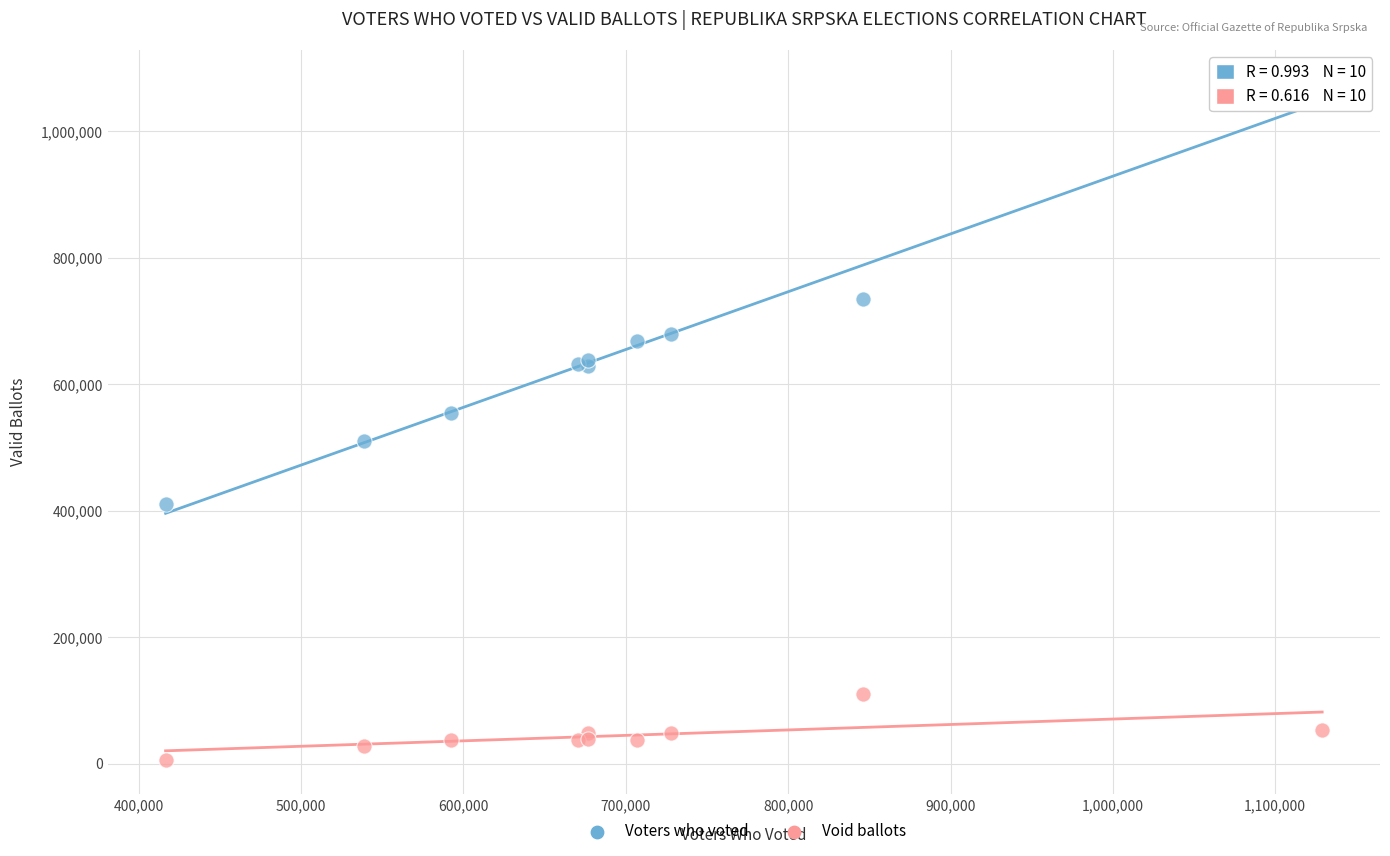

Which series has the widest spread of Y values?

Voters who voted